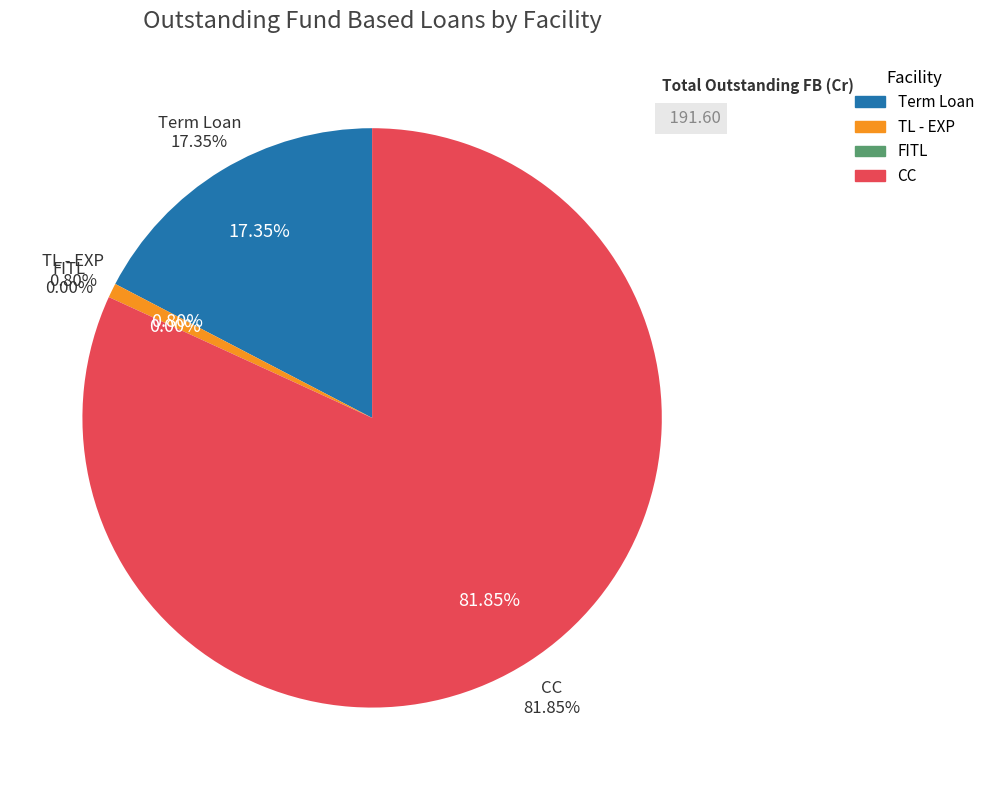

Which has a higher value, FITL or Term Loan?

Term Loan